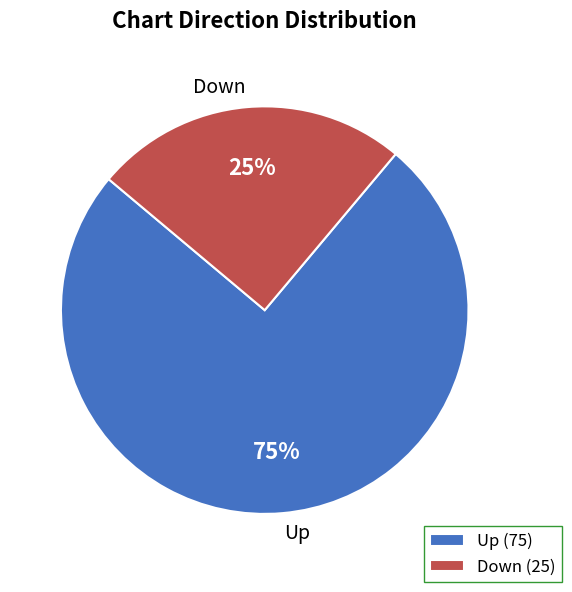

How many slices are in this pie chart?

2